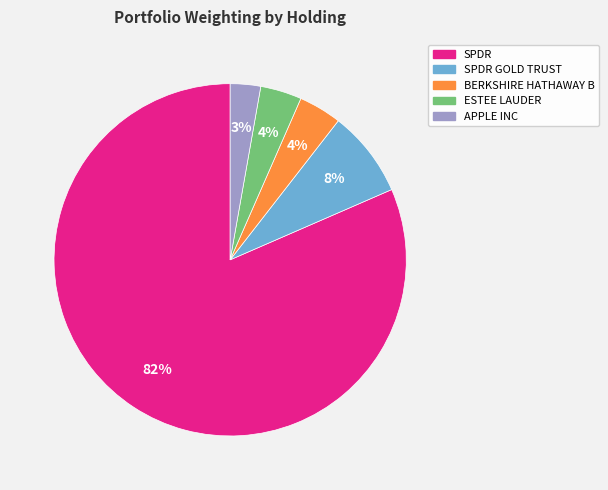

How many slices are in this pie chart?

5